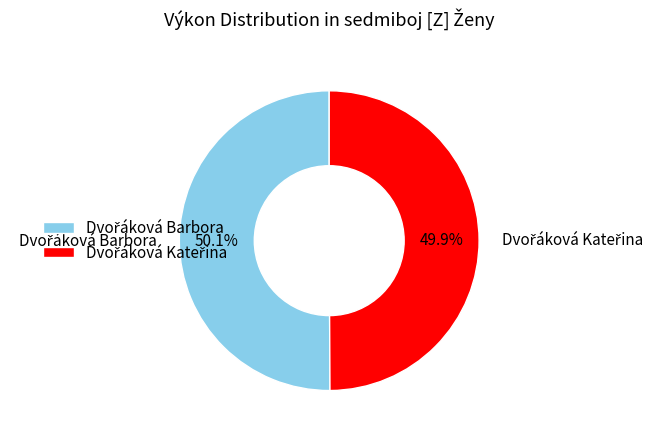

Is there a majority slice in this chart?

Yes